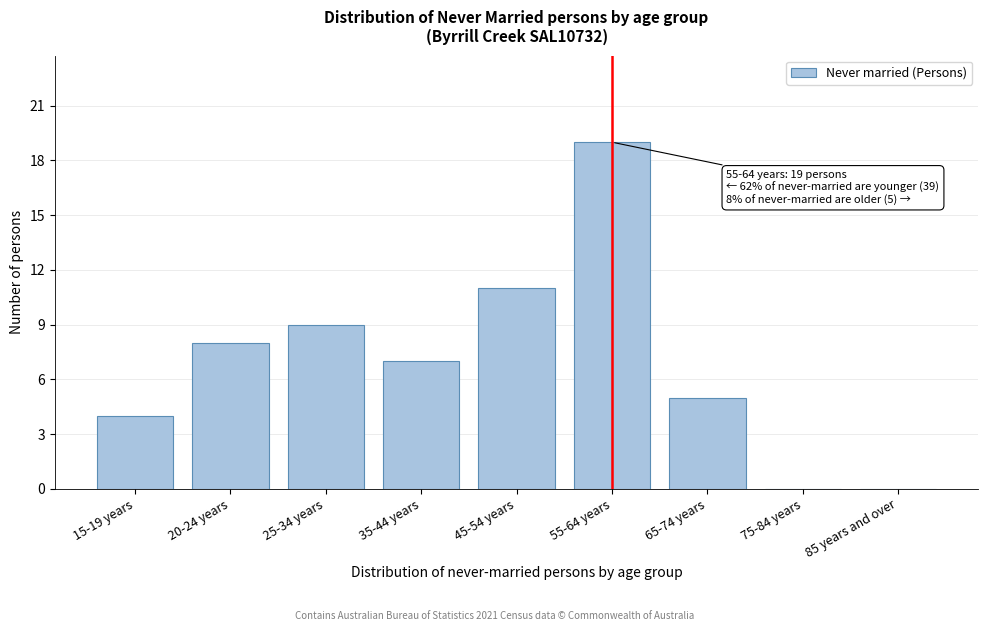

Reading left to right, list all the values displayed in this chart.

15-19 years=4	20-24 years=8	25-34 years=9	35-44 years=7	45-54 years=11	55-64 years=19	65-74 years=5	75-84 years=0	85 years and over=0